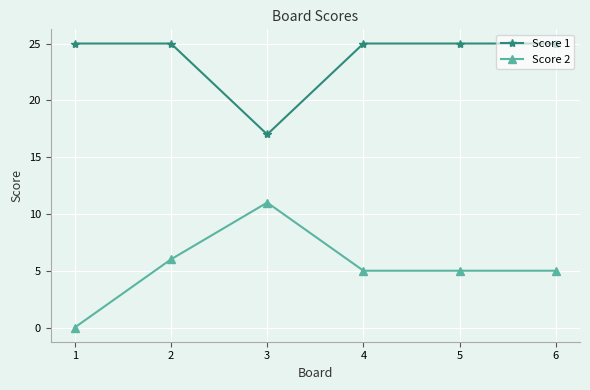

At which label does Score 2 reach its peak?

3